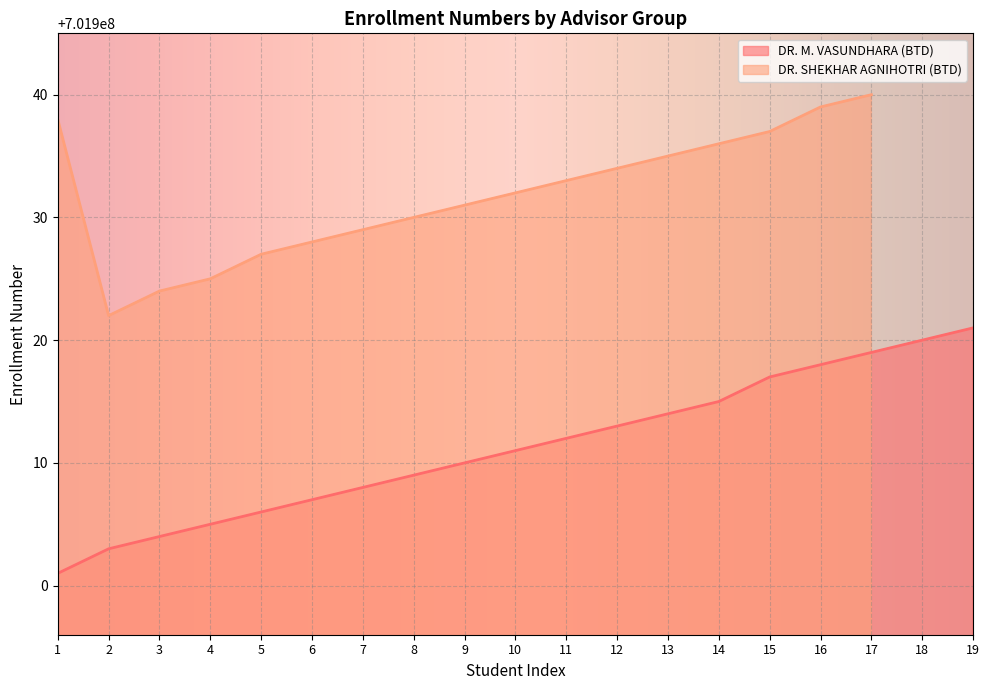

Rank the categories by DR. SHEKHAR AGNIHOTRI (BTD) value from highest to lowest.

17, 16, 1, 15, 14, 13, 12, 11, 10, 9, 8, 7, 6, 5, 4, 3, 2, 18, 19